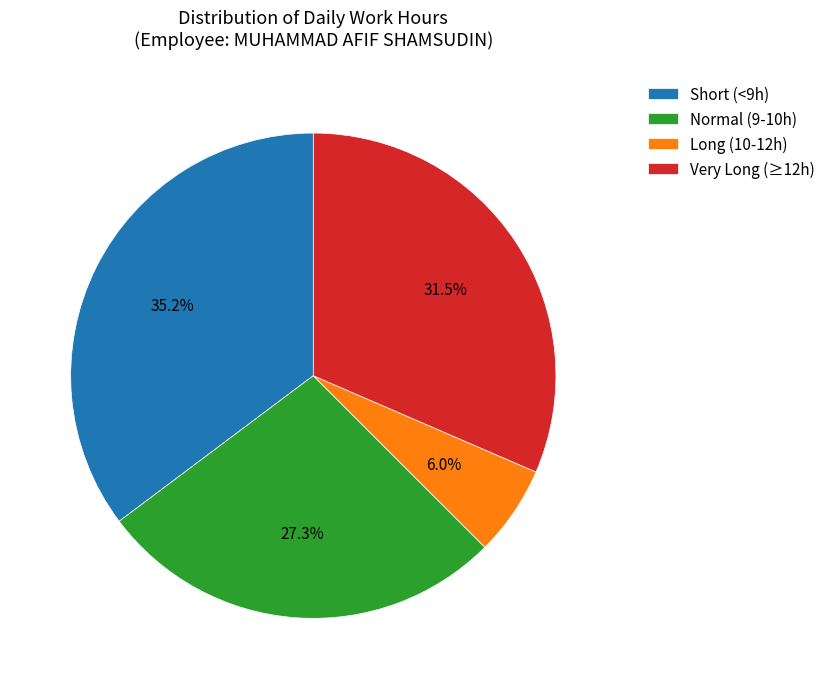

Count the number of slices in the pie.

4